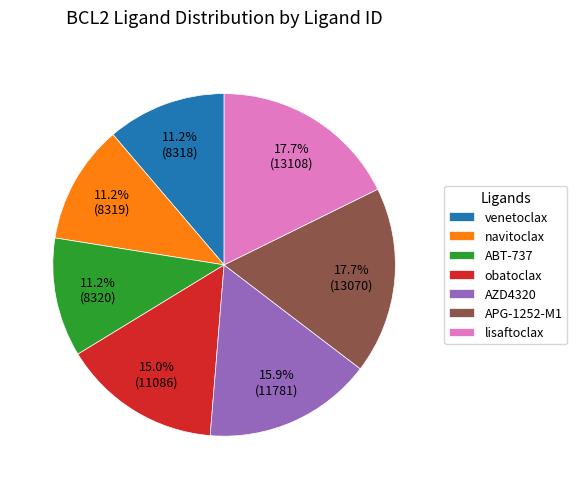

Combined, what portion of the pie is lisaftoclax and APG-1252-M1?

35.4%